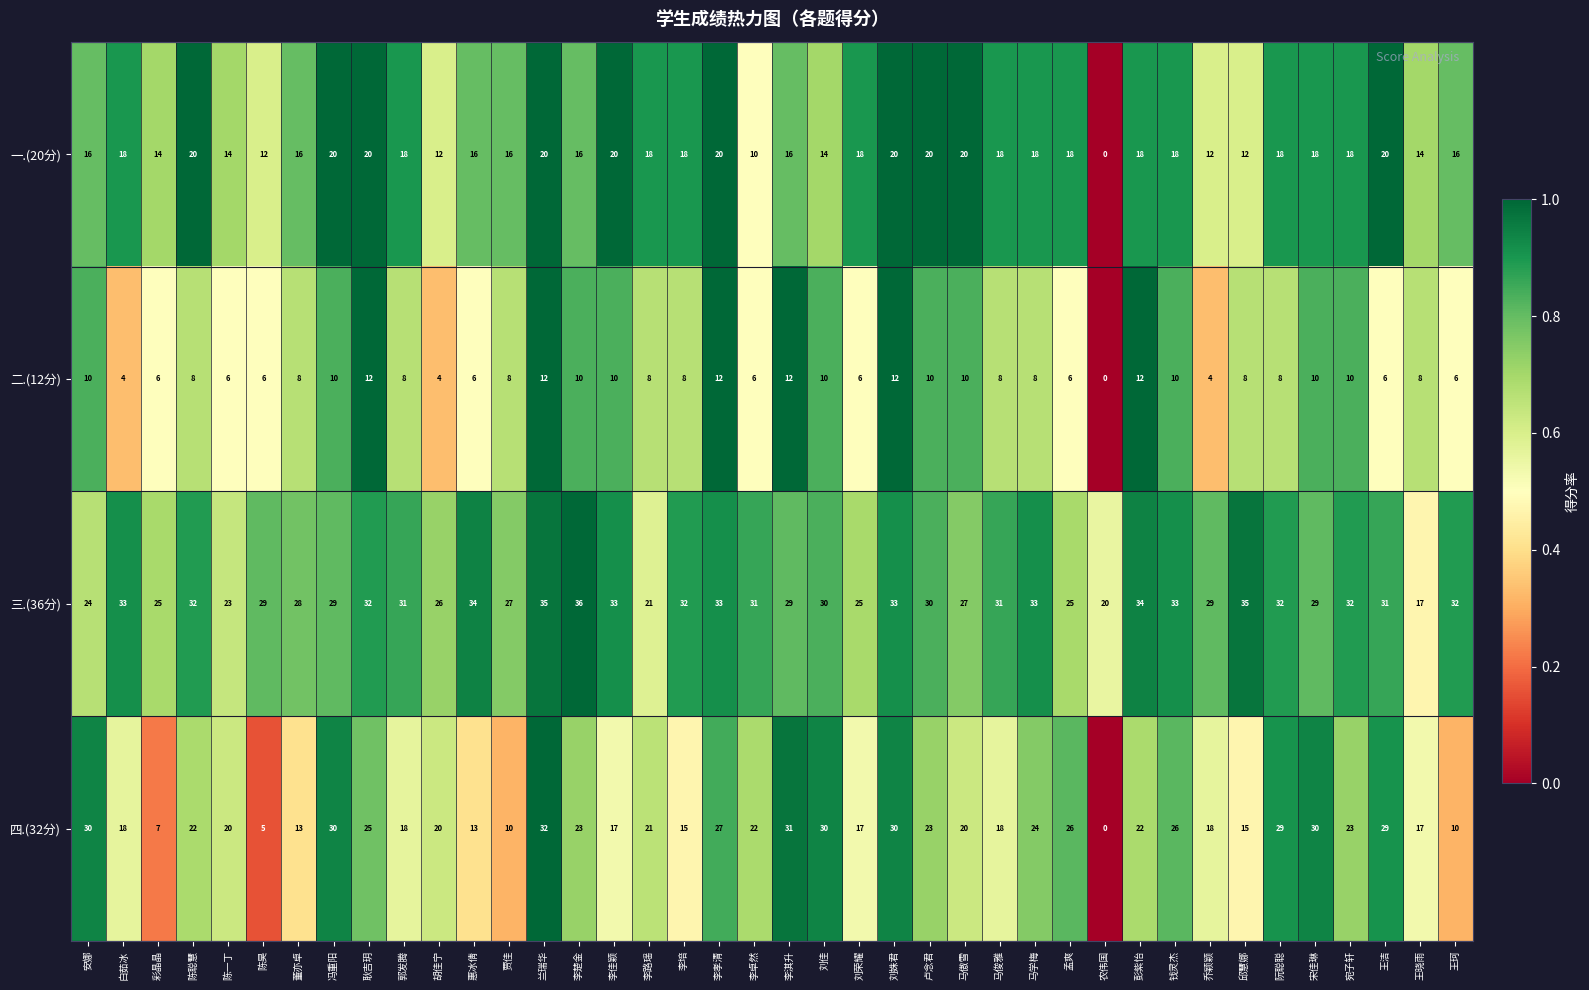

Which series changed the most between 李培 and 卢念君?

四.(32分)